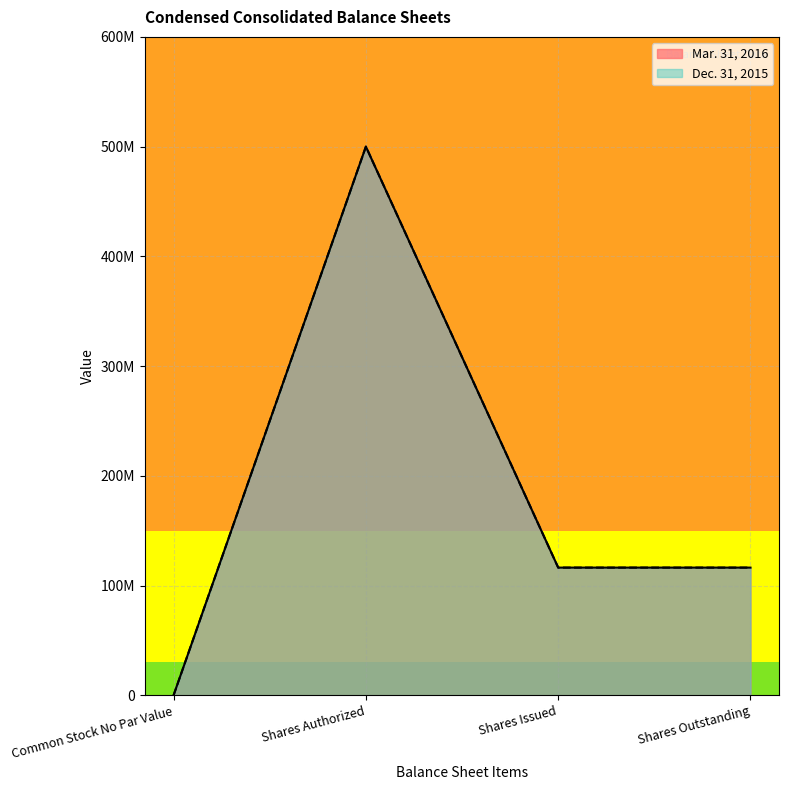

Reading left to right, list all the values displayed in this chart.

Mar. 31, 2016: 0	500000000	116313638	116313638
Dec. 31, 2015: 0	500000000	116313638	116313638